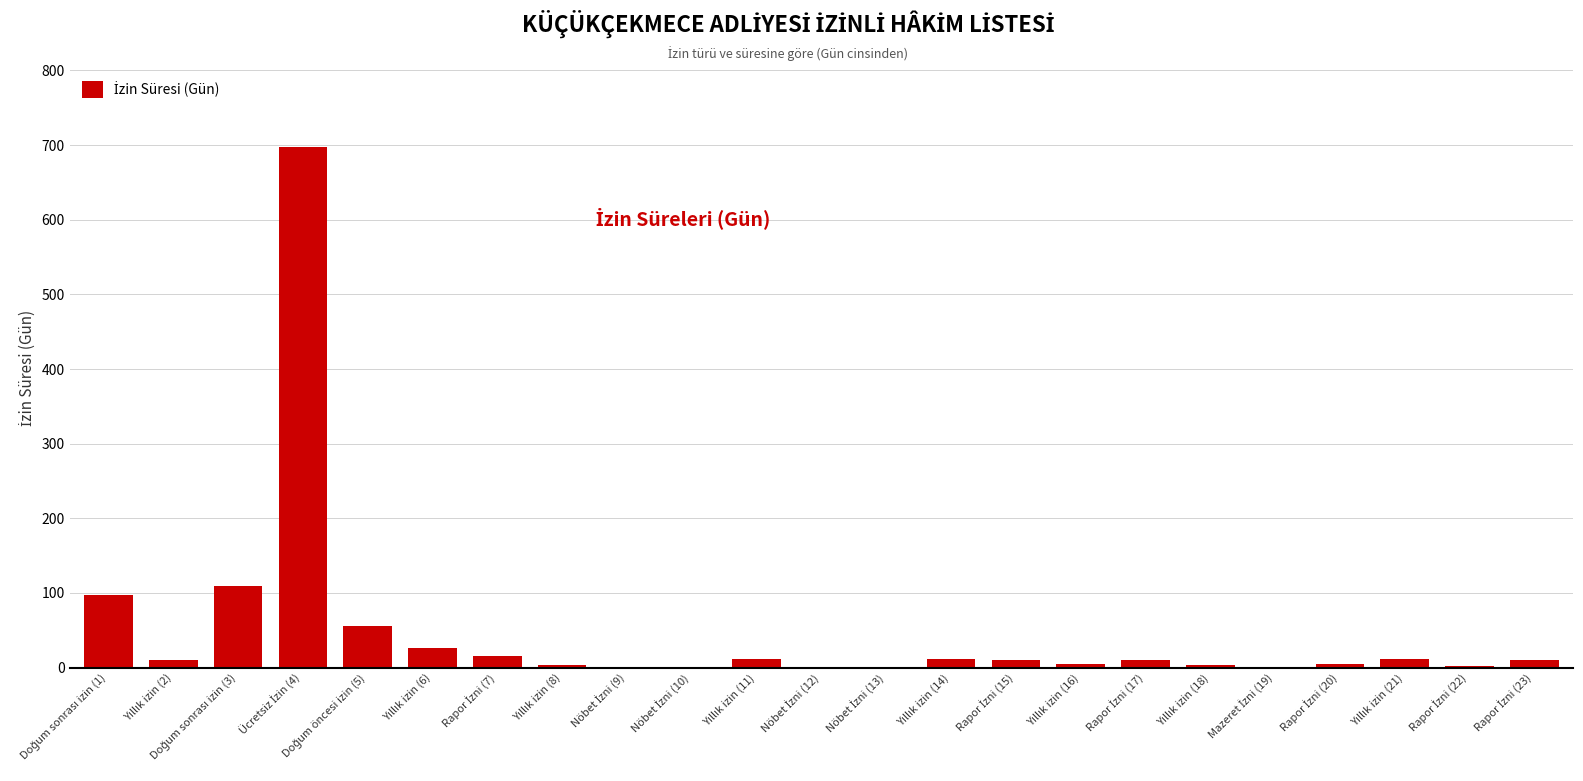

What is the maximum value shown in the chart?

698